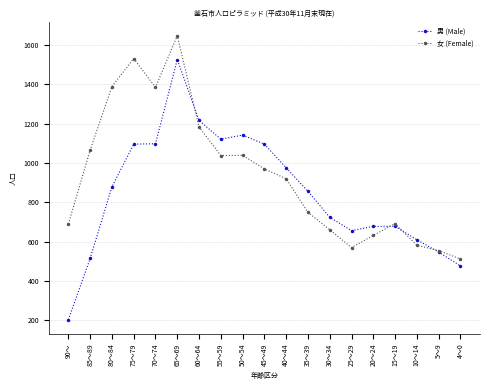

Where is the first local minimum for 女 (Female)?

70～74